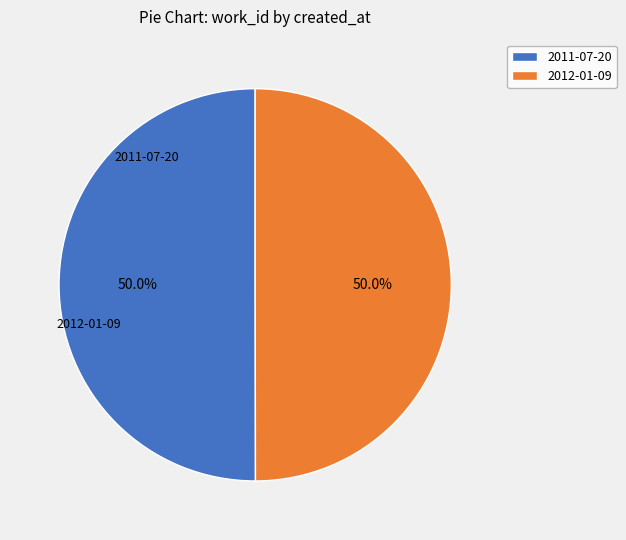

Count the number of slices in the pie.

2